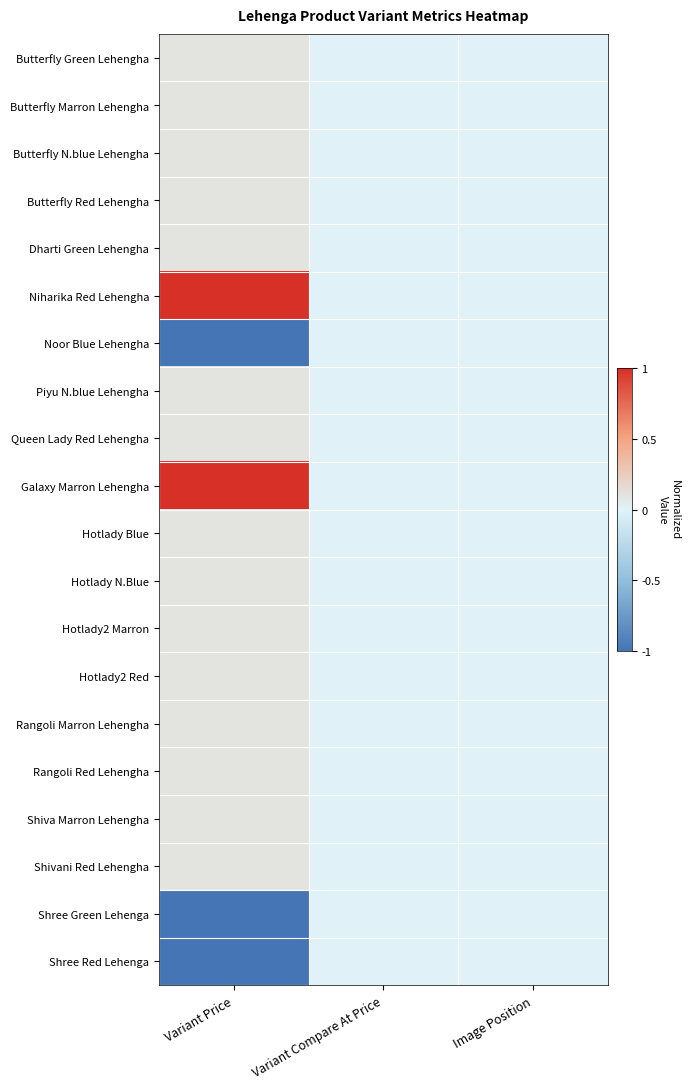

At Image Position, list the series in order from smallest to largest.

Butterfly Green Lehengha, Butterfly Marron Lehengha, Butterfly N.blue Lehengha, Butterfly Red Lehengha, Dharti Green Lehengha, Niharika Red Lehengha, Noor Blue Lehengha, Piyu N.blue Lehengha, Queen Lady Red Lehengha, Galaxy Marron Lehengha, Hotlady Blue, Hotlady N.Blue, Hotlady2 Marron, Hotlady2 Red, Rangoli Marron Lehengha, Rangoli Red Lehengha, Shiva Marron Lehengha, Shivani Red Lehengha, Shree Green Lehenga, Shree Red Lehenga